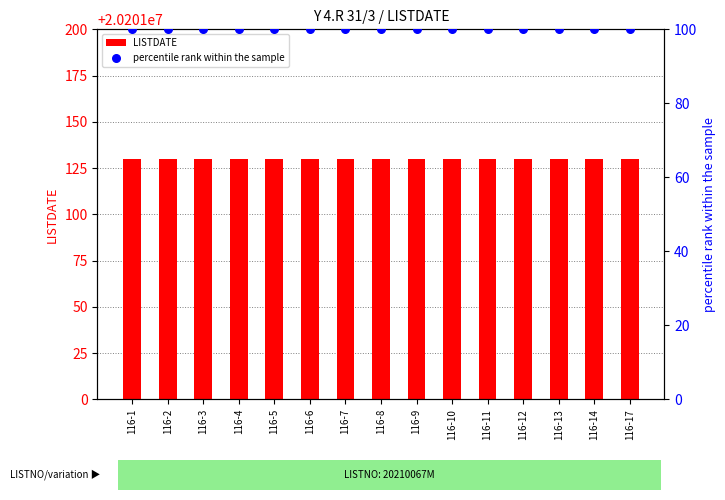

What are all the series names shown in the legend?

LISTDATE, percentile rank within the sample